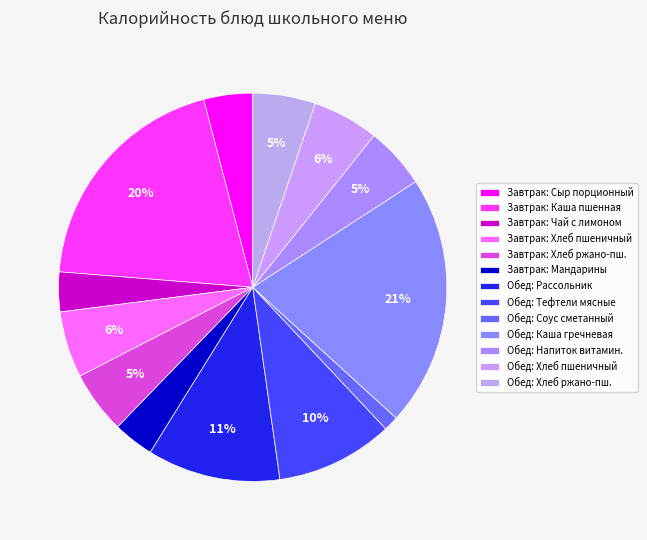

How many segments does this pie chart have?

13